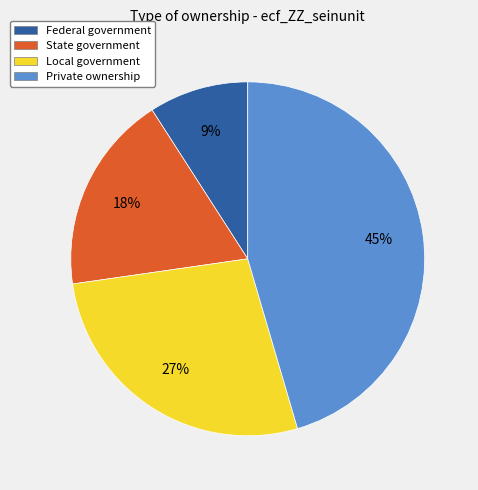

To the nearest percent, what is the difference between the Local government and Private ownership slice percentages?

18%